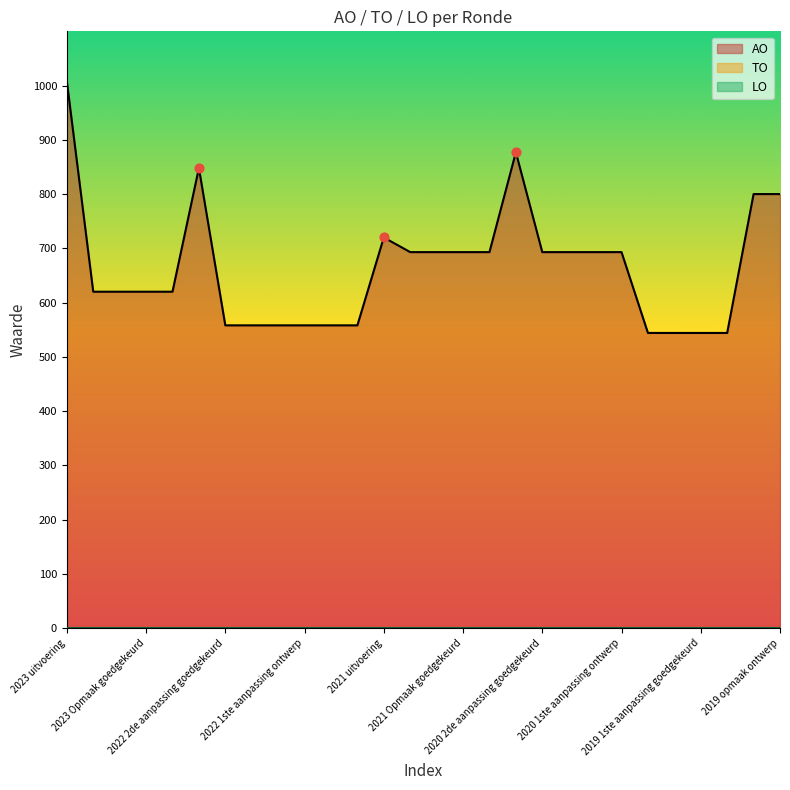

At which category is the sum across all series the highest?

2023 uitvoering